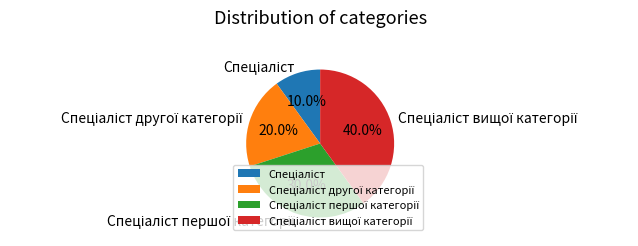

Does any single category account for the majority?

No